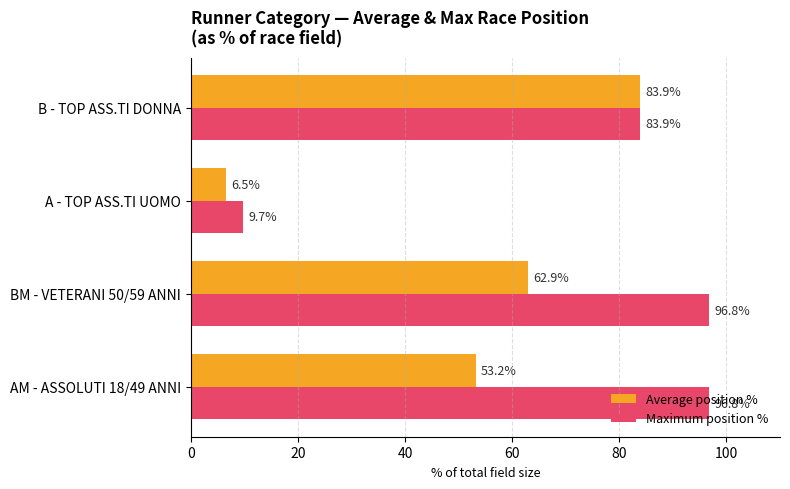

Rank the series by their average value, from lowest to highest.

Average position %, Maximum position %